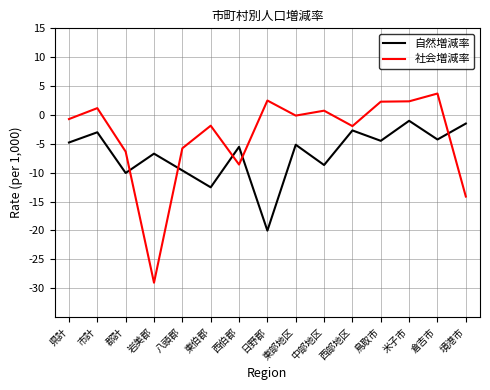

Between which two adjacent categories do 自然増減率 and 社会増減率 first intersect?

郡計 and 岩美郡